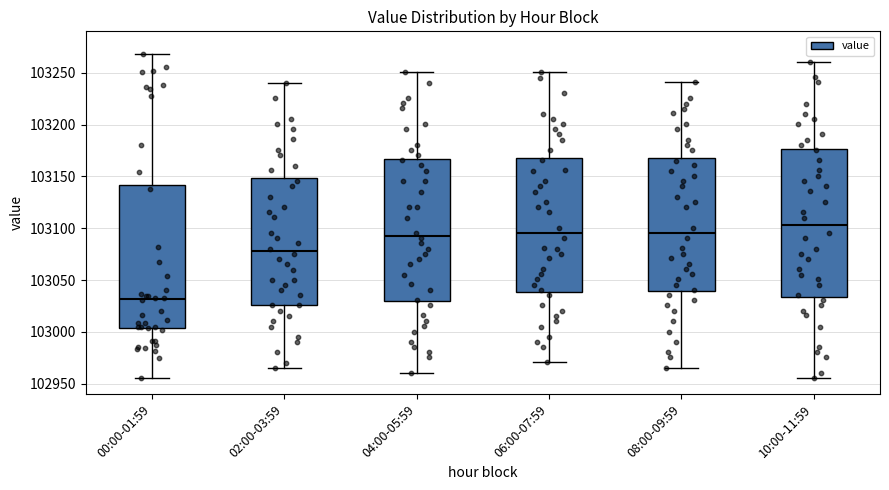

Reading left to right, read every box against the y-axis: the position of its median line, the range the box covers, and the ends of its whiskers. The values are not printed on the chart, so give them approximately, as read against the axis.

00:00-01:59: median 103030, box 103005 to 103140, whiskers 102955 to 103270
02:00-03:59: median 103080, box 103025 to 103150, whiskers 102965 to 103240
04:00-05:59: median 103095, box 103030 to 103165, whiskers 102960 to 103250
06:00-07:59: median 103095, box 103040 to 103170, whiskers 102970 to 103250
08:00-09:59: median 103095, box 103040 to 103170, whiskers 102965 to 103240
10:00-11:59: median 103105, box 103035 to 103175, whiskers 102955 to 103260